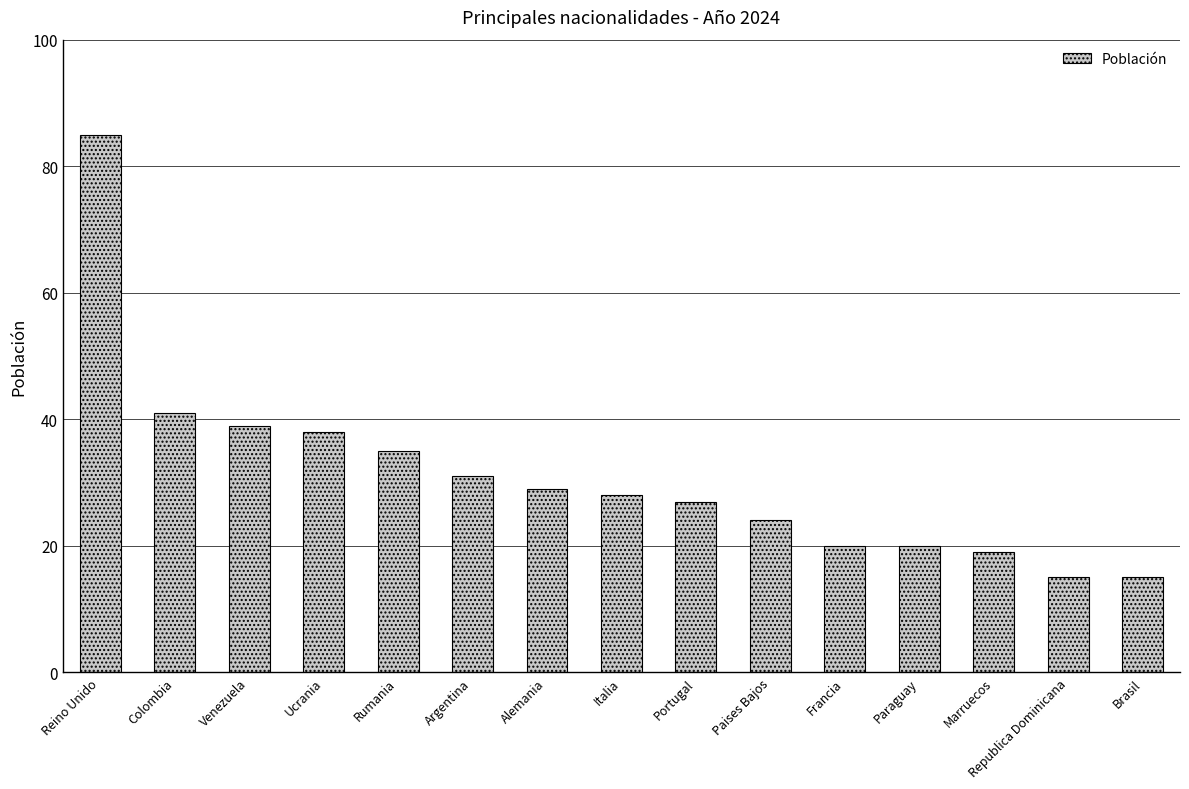

What is the value of the 14th bar from the left?

15